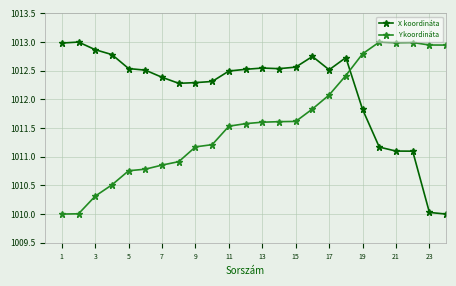

True or false: X koordináta has more than 1 points higher than both neighbors.

True